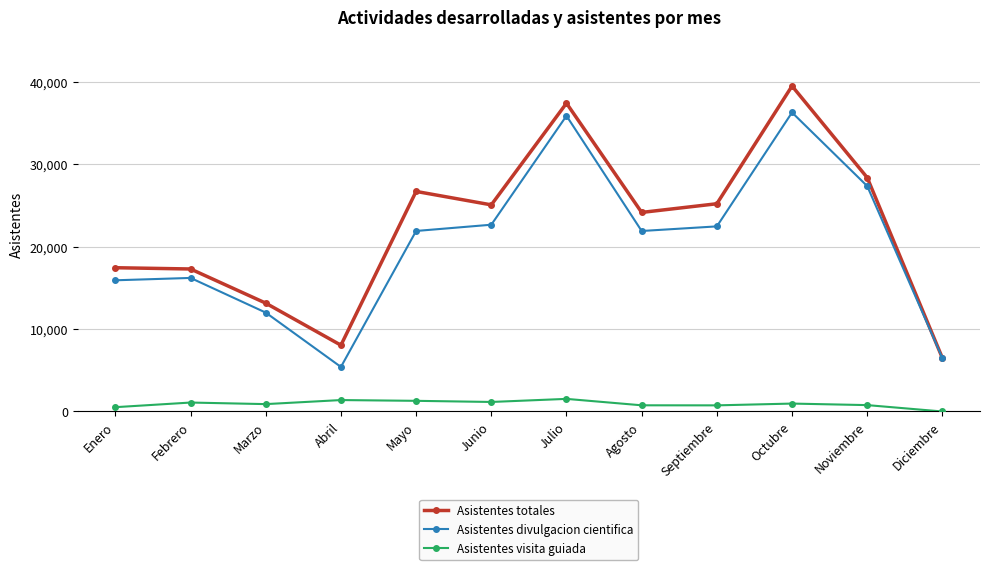

Is this an area chart (filled region under the line)?

No